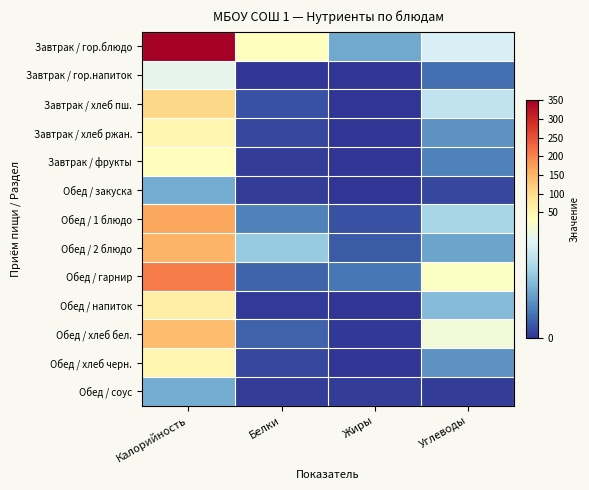

Reading left to right, extract all data points from this chart.

Завтрак / гор.блюдо: Калорийность=351.0	Белки=34.6	Жиры=12.5	Углеводы=25.2
Завтрак / гор.напиток: Калорийность=27.0	Белки=0.0	Жиры=0.0	Углеводы=6.0
Завтрак / хлеб пш.: Калорийность=106.0	Белки=3.0	Жиры=0.0	Углеводы=22.0
Завтрак / хлеб ржан.: Калорийность=51.0	Белки=2.0	Жиры=0.0	Углеводы=10.0
Завтрак / фрукты: Калорийность=35.0	Белки=1.0	Жиры=0.0	Углеводы=8.0
Обед / закуска: Калорийность=13.0	Белки=1.0	Жиры=0.0	Углеводы=2.0
Обед / 1 блюдо: Калорийность=166.0	Белки=8.0	Жиры=3.0	Углеводы=19.0
Обед / 2 блюдо: Калорийность=151.8	Белки=17.2	Жиры=3.9	Углеводы=12.0
Обед / гарнир: Калорийность=208.0	Белки=5.0	Жиры=7.0	Углеводы=32.0
Обед / напиток: Калорийность=65.0	Белки=0.6	Жиры=0.2	Углеводы=15.1
Обед / хлеб бел.: Калорийность=141.0	Белки=4.6	Жиры=0.5	Углеводы=29.5
Обед / хлеб черн.: Калорийность=51.0	Белки=2.0	Жиры=0.0	Углеводы=10.0
Обед / соус: Калорийность=13.0	Белки=1.0	Жиры=1.0	Углеводы=1.0